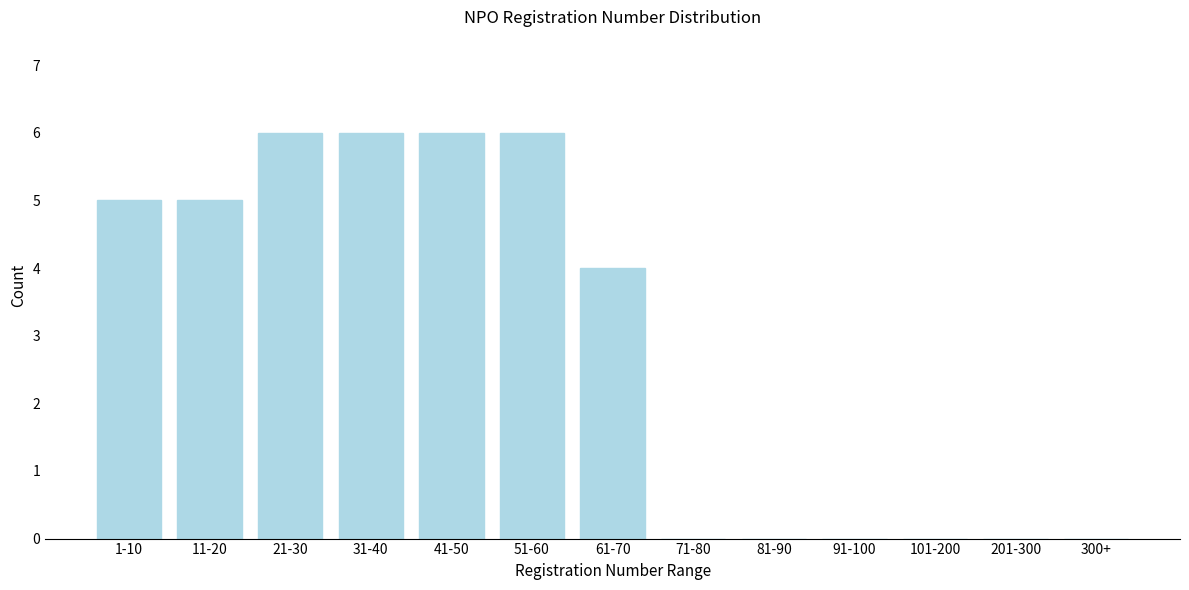

Reading left to right, what are all the values shown in this chart?

1-10=5	11-20=5	21-30=6	31-40=6	41-50=6	51-60=6	61-70=4	71-80=0	81-90=0	91-100=0	101-200=0	201-300=0	300+=0